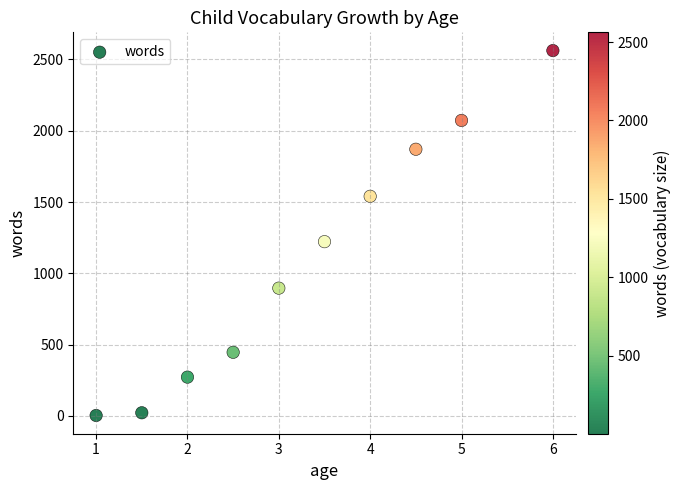

What is the range of Y values (max minus min)?

2559